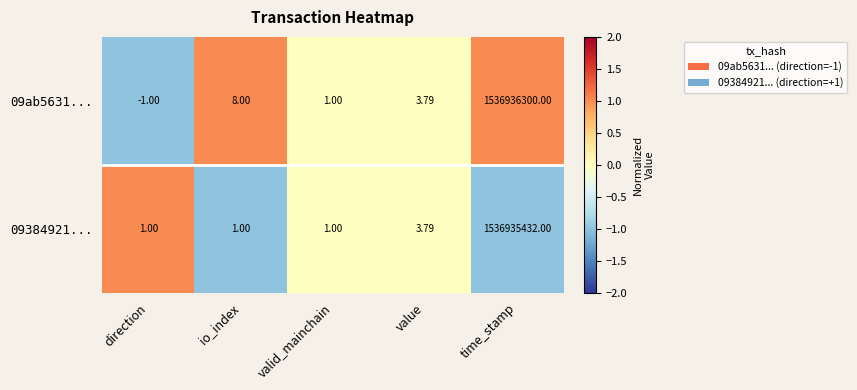

What is the difference between the highest and lowest values at time_stamp?

868.0